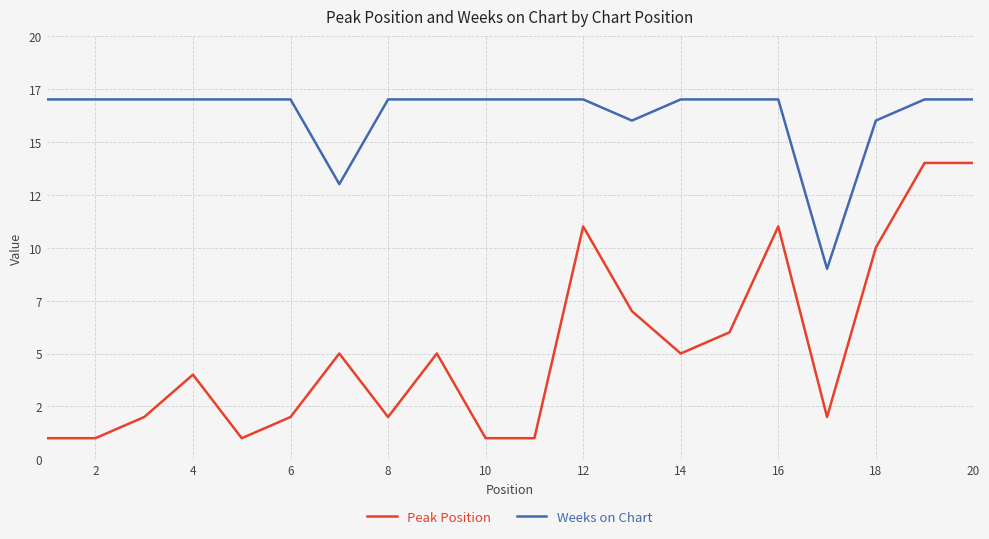

Does the chart have visible grid lines?

Yes